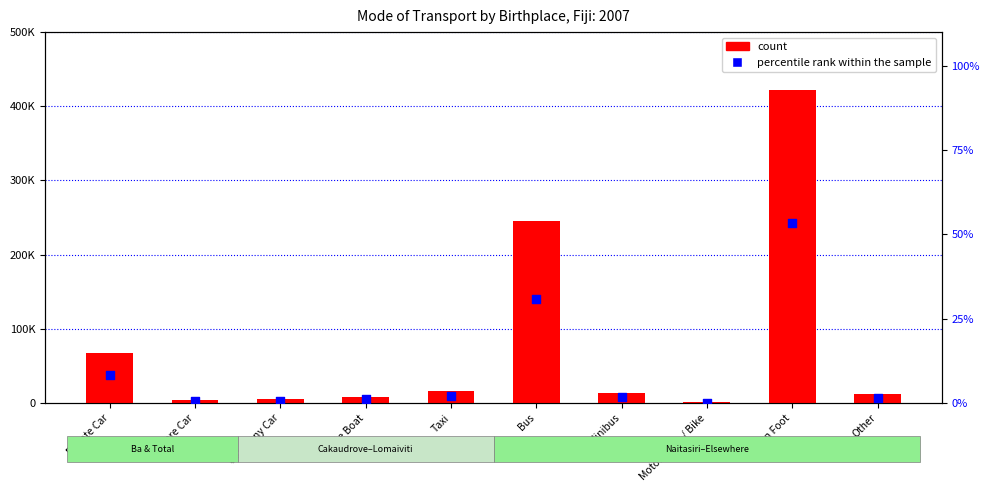

What is the total value across all series at Private Boat?

8434.1